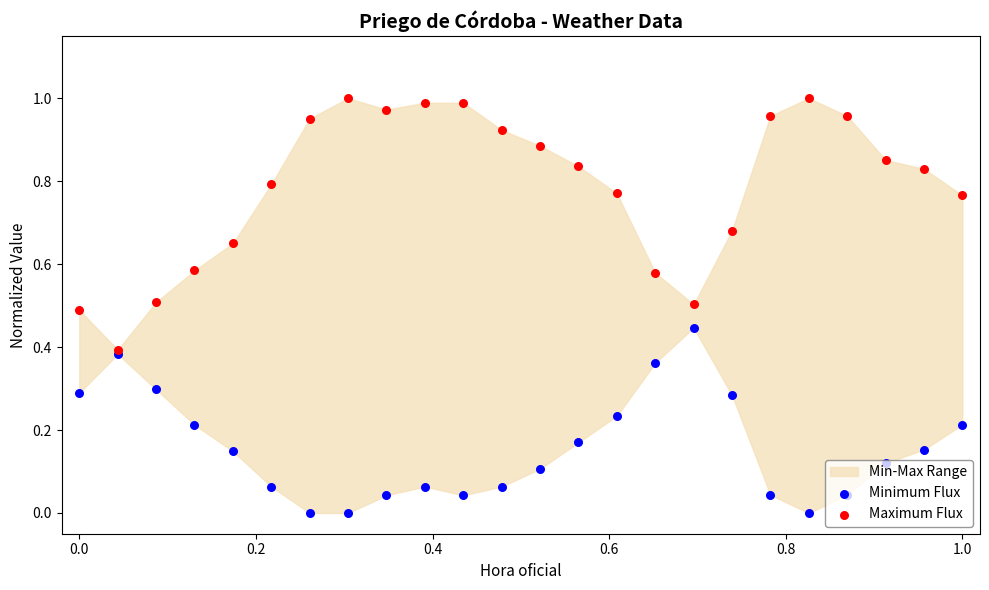

Which series reaches the minimum Y coordinate?

Minimum Flux